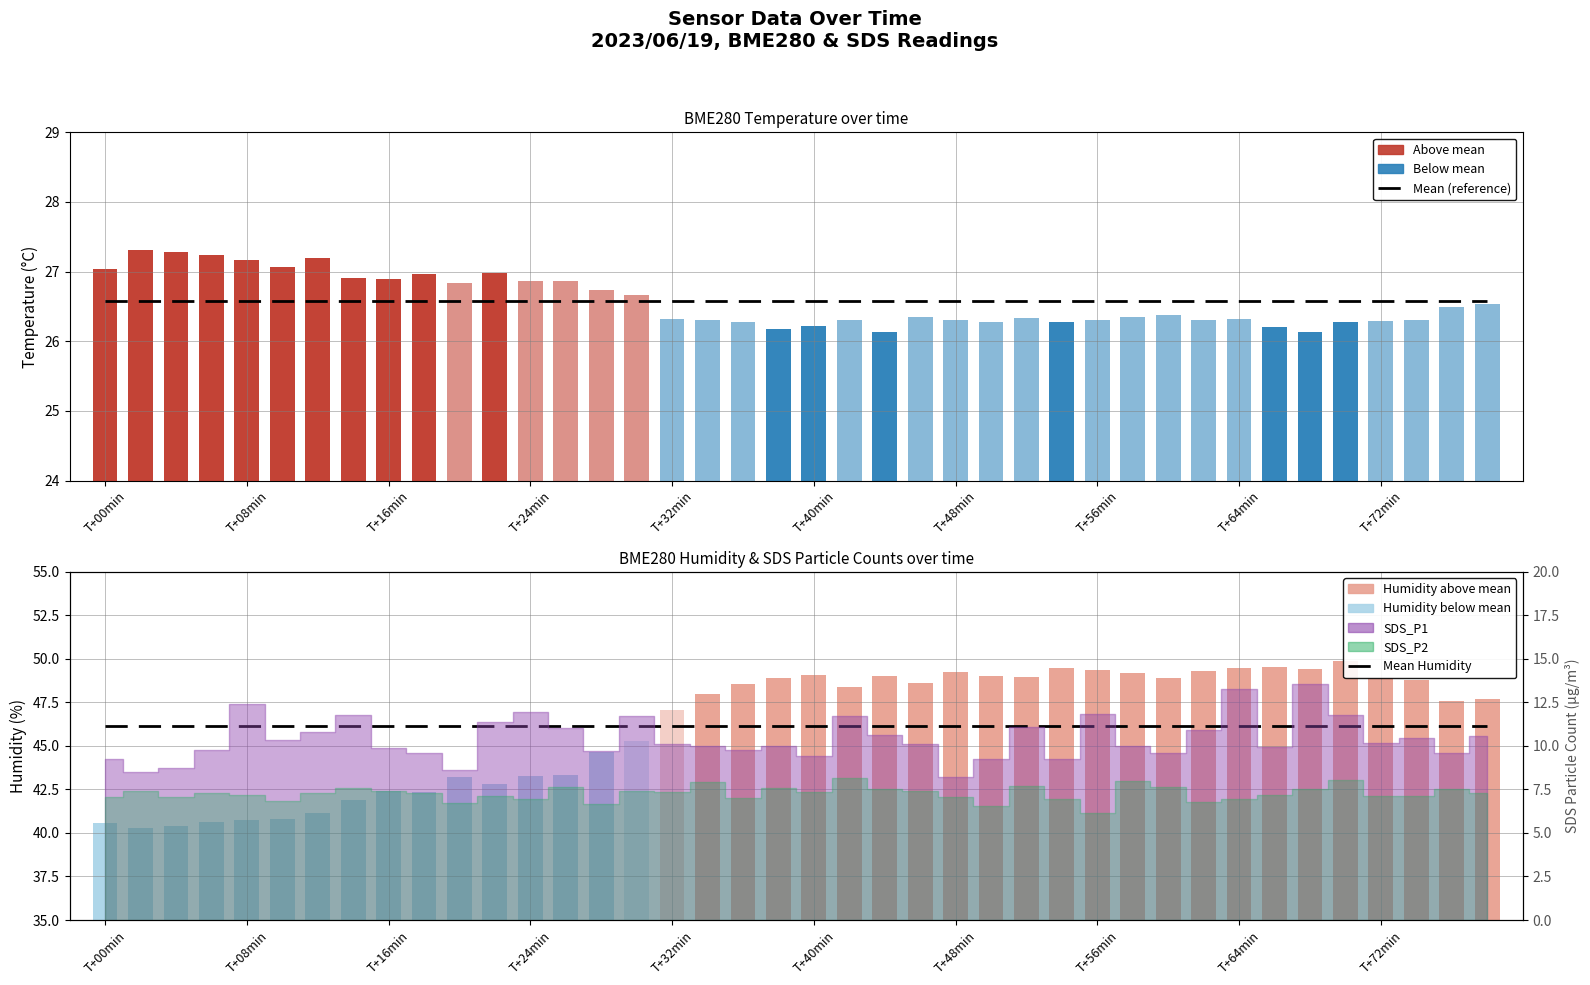

How many groups of bars are there?

40